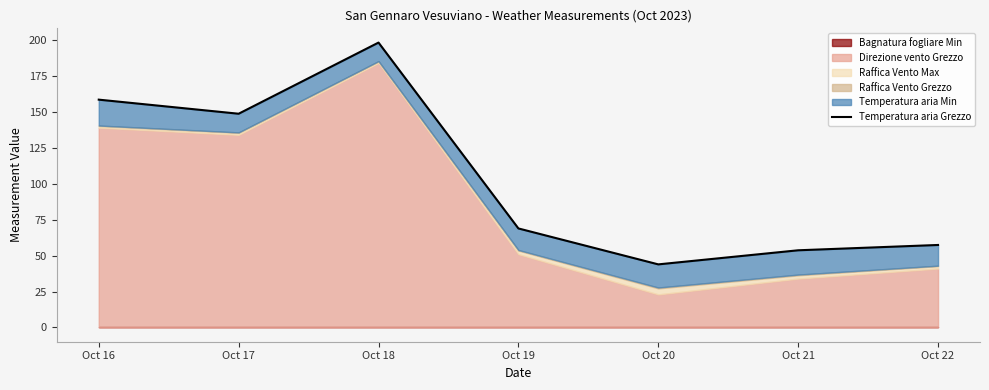

How many lines are shown in the chart?

1